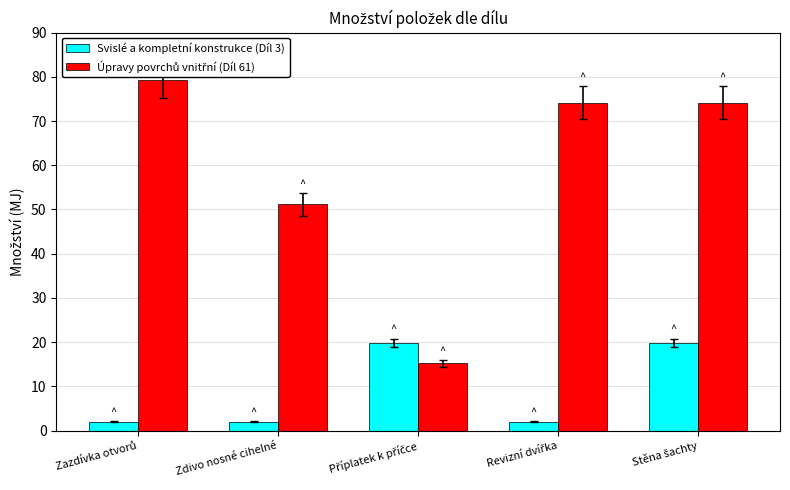

Read the Svislé a kompletní konstrukce (Díl 3) value at Zdivo nosné cihelné.

2.0